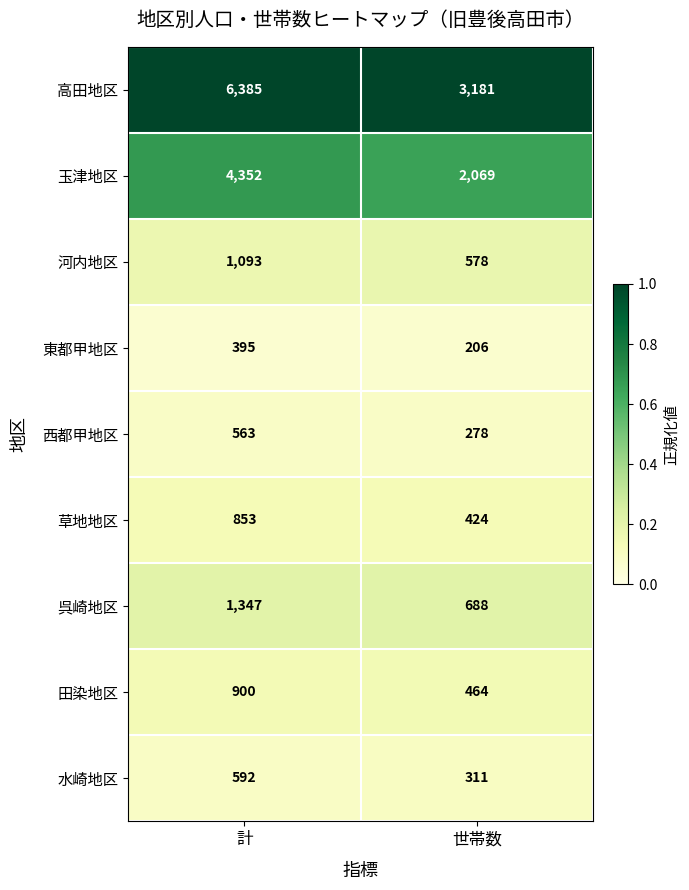

Read the 高田地区 value at 世帯数, to the nearest 10.

3180